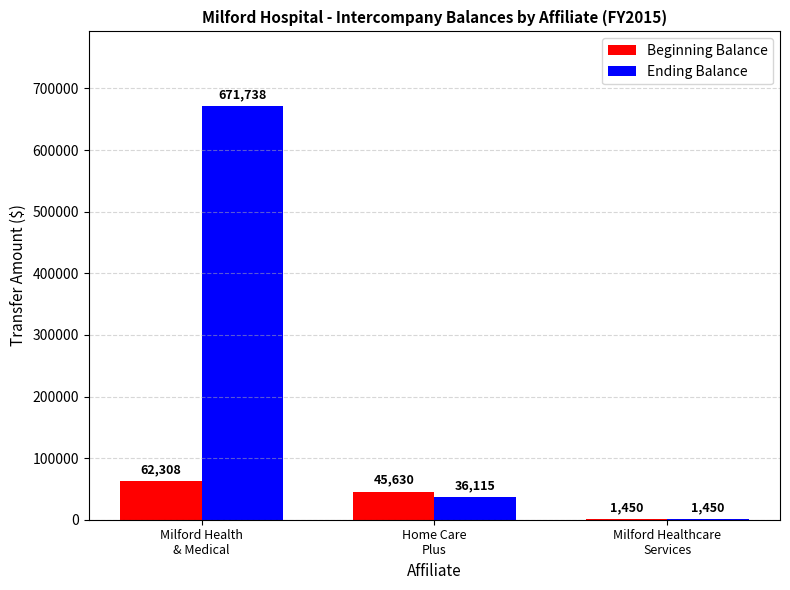

What is the maximum value for Beginning Balance?

62308